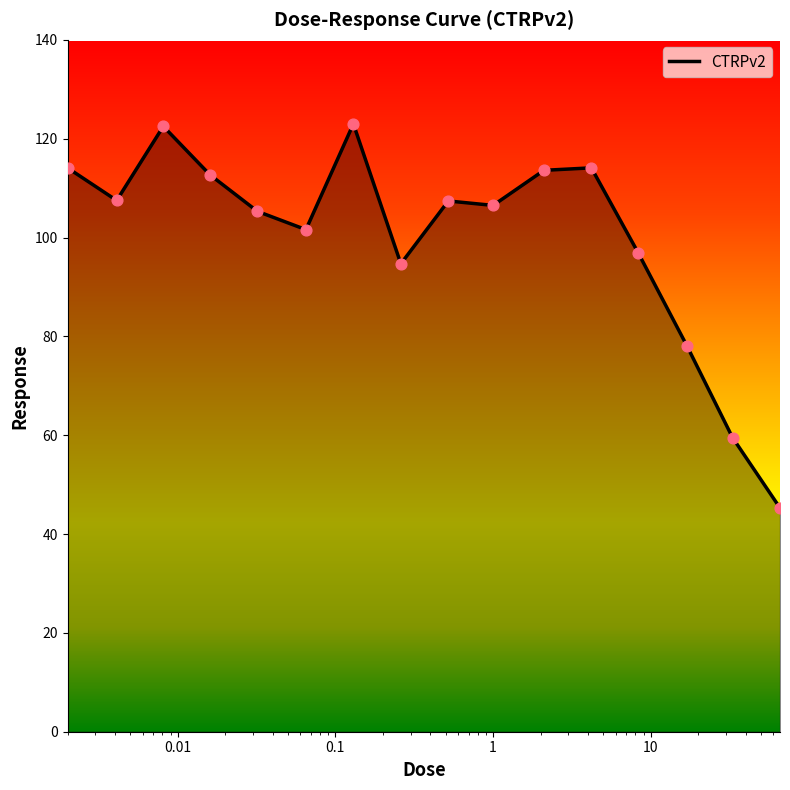

What is the maximum value shown in the chart?

123.0